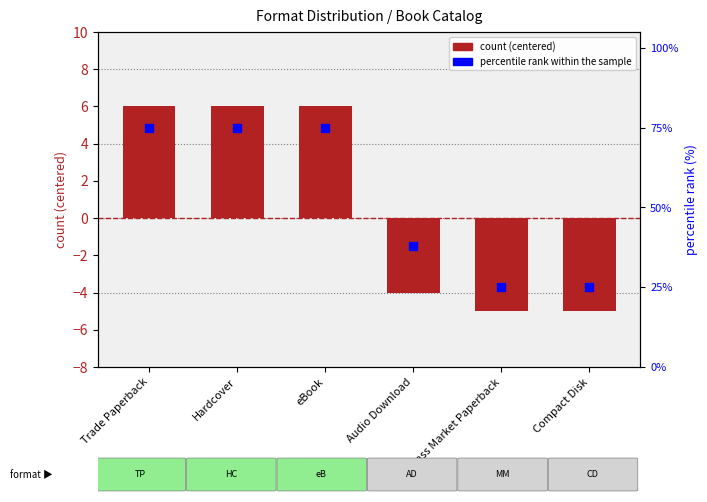

Which series has the largest total across all categories?

percentile rank within the sample